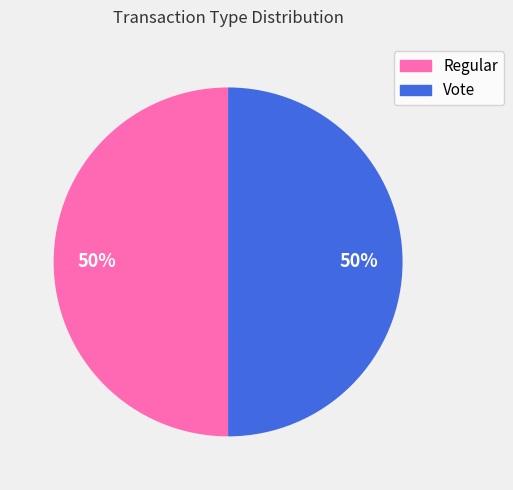

How many slices are in this pie chart?

2